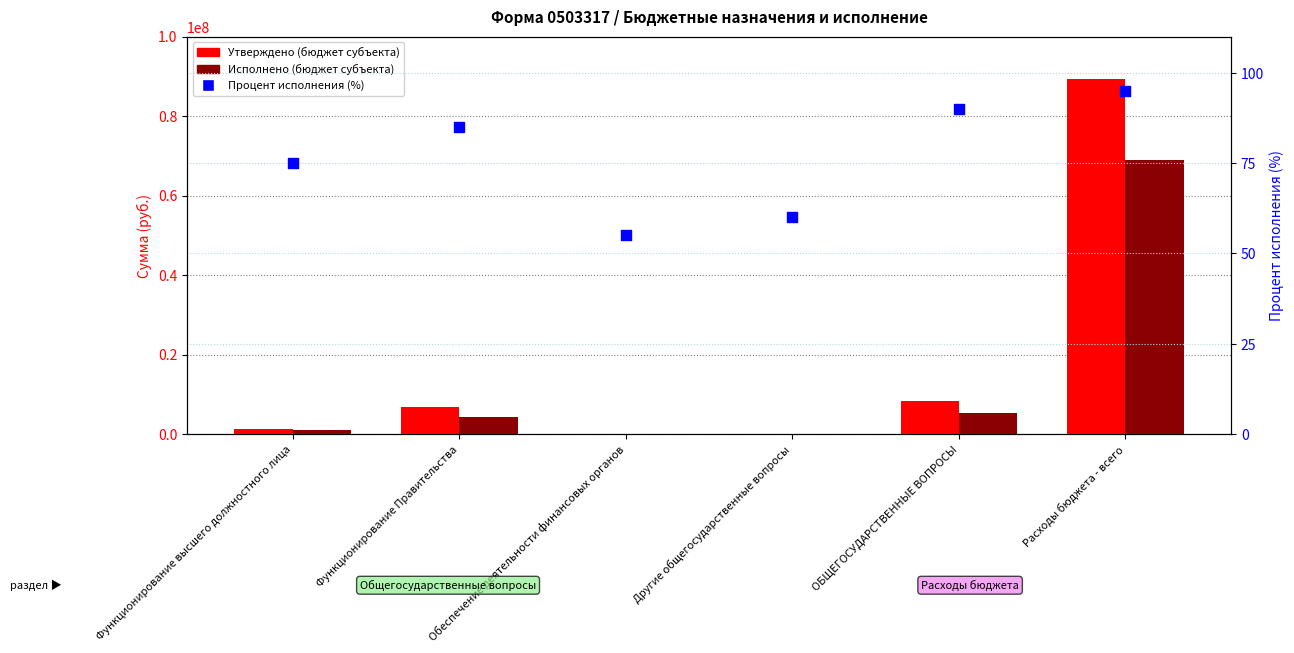

Which series reaches the minimum Y coordinate?

Утверждено (бюджет субъекта)